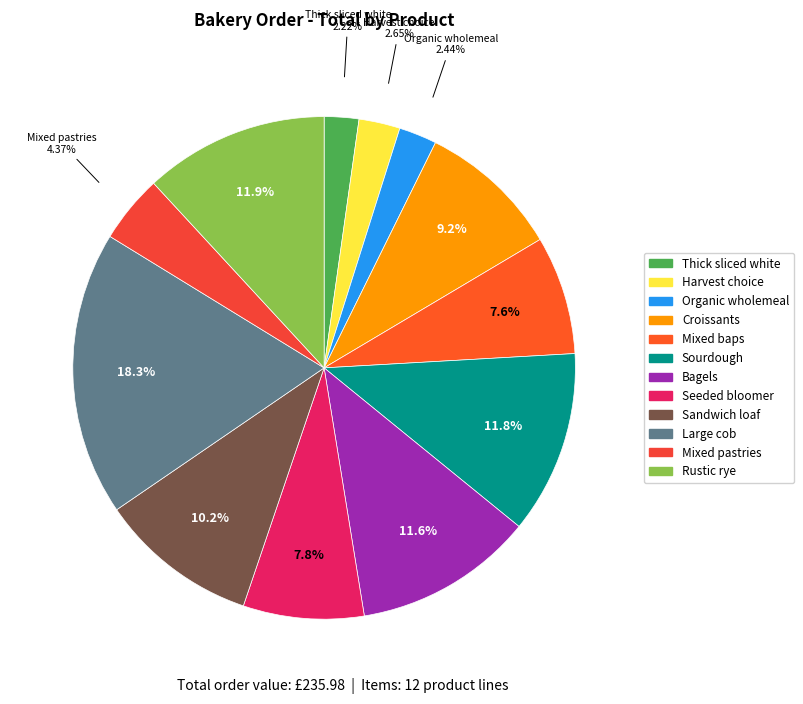

What is the largest slice in the pie chart?

Large cob